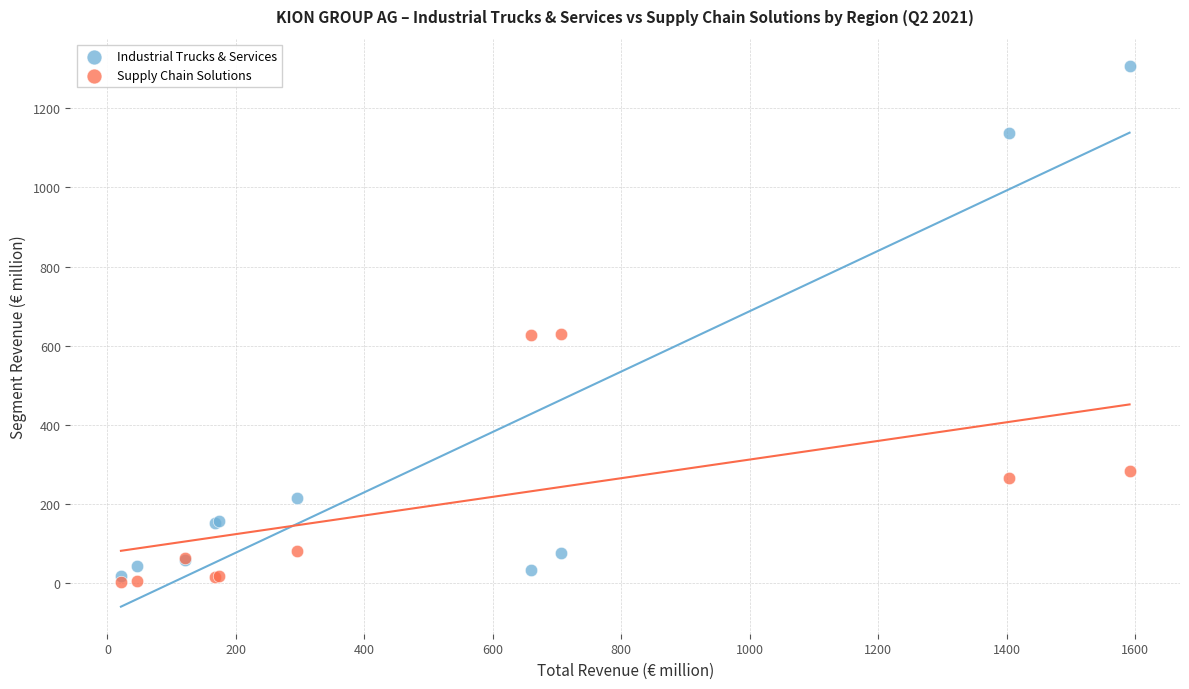

In the Supply Chain Solutions series, what Y value is closest to 316?

282.1